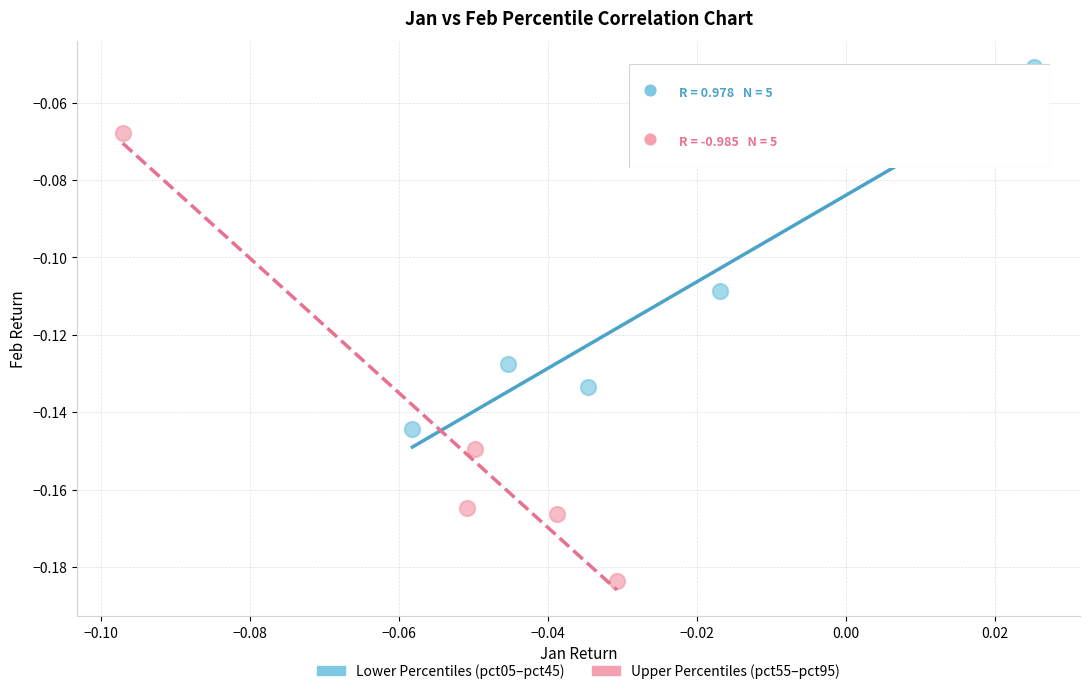

Which series reaches the maximum Y coordinate?

Lower Percentiles (pct05–pct45)